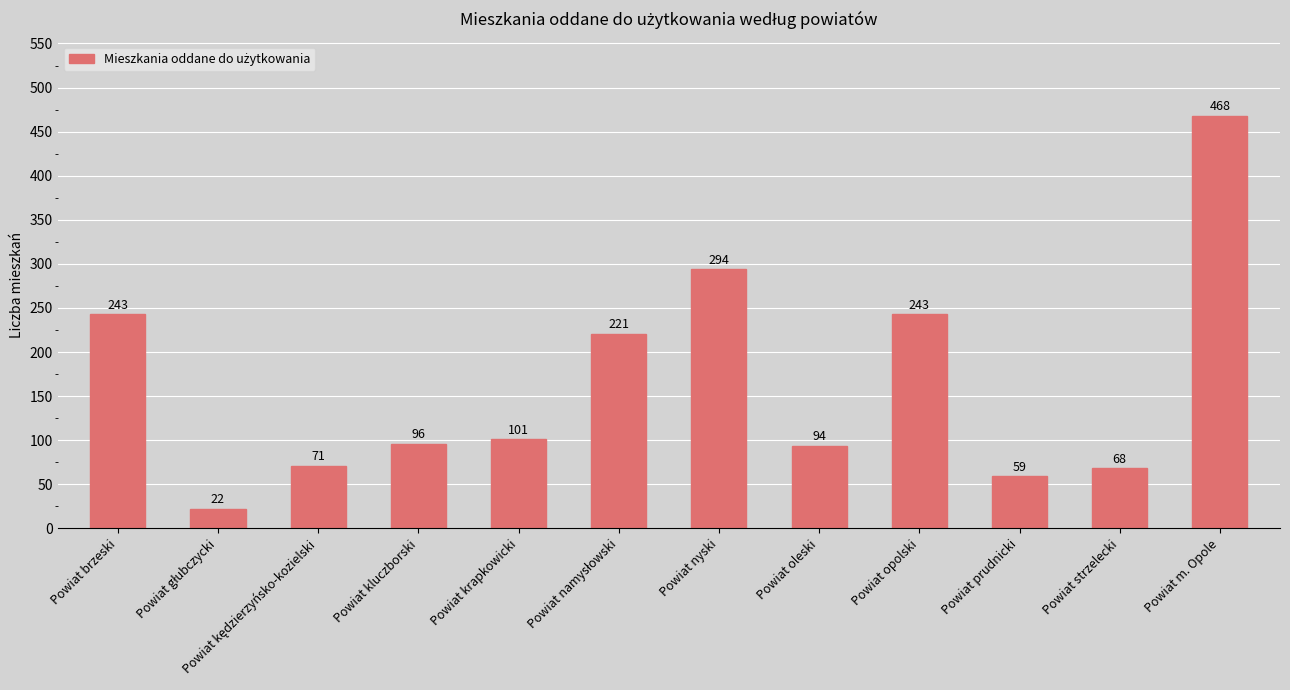

Reading left to right, extract all data points from this chart.

243	22	71	96	101	221	294	94	243	59	68	468